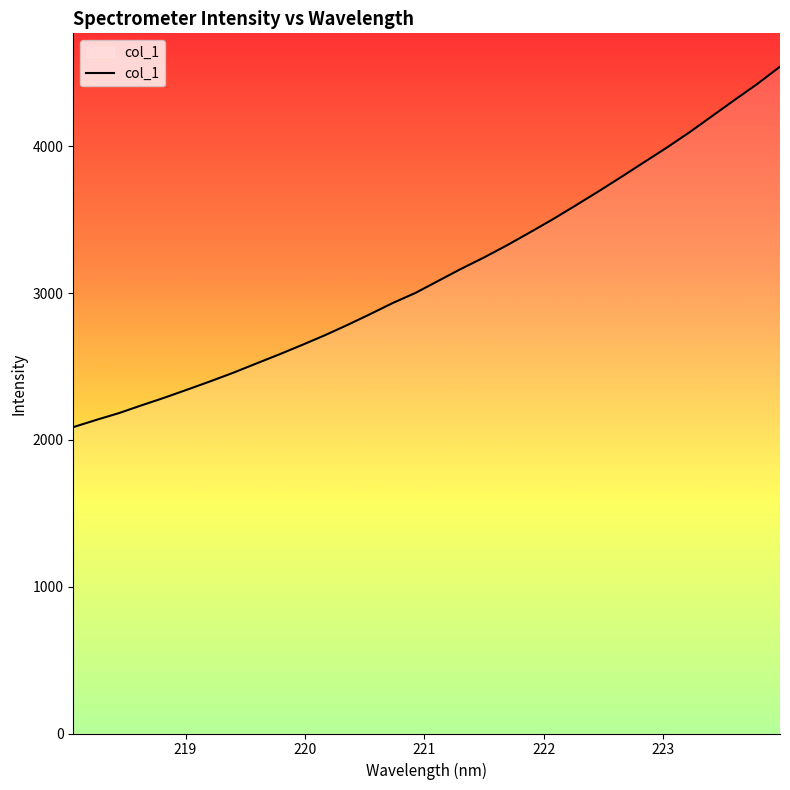

What is the difference between the maximum and minimum values?

2455.1